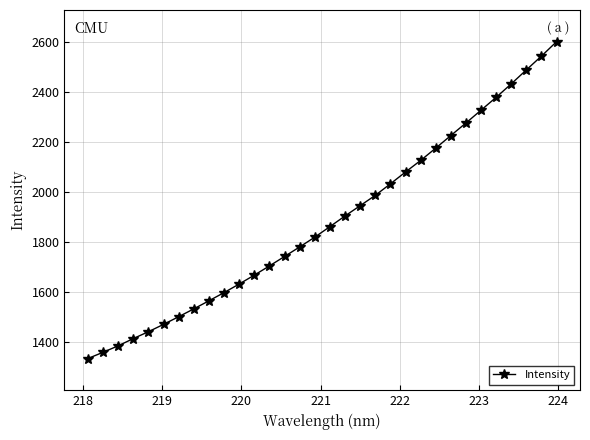

What is the difference between the maximum and minimum values?

1270.3